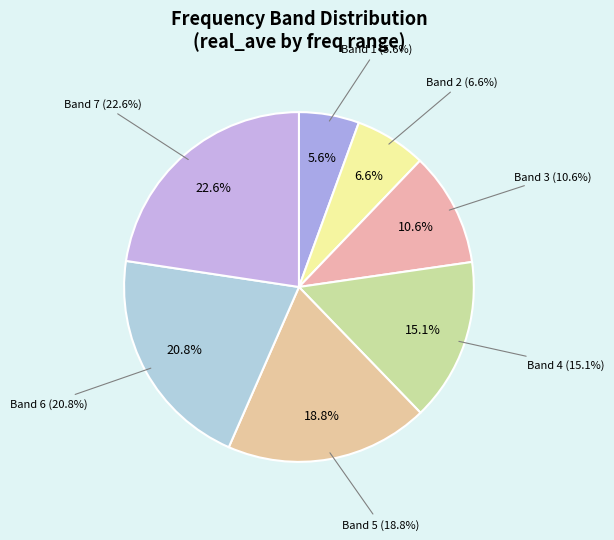

Count the number of slices in the pie.

7